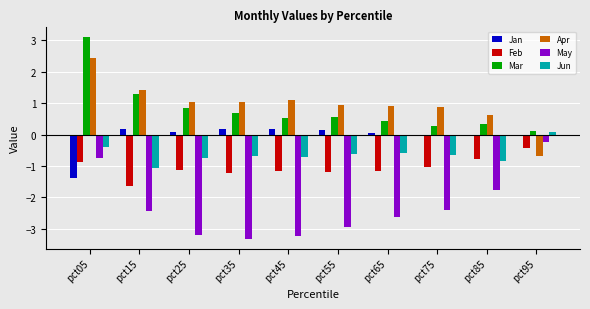

At which category does the chart reach its peak across all series?

pct05